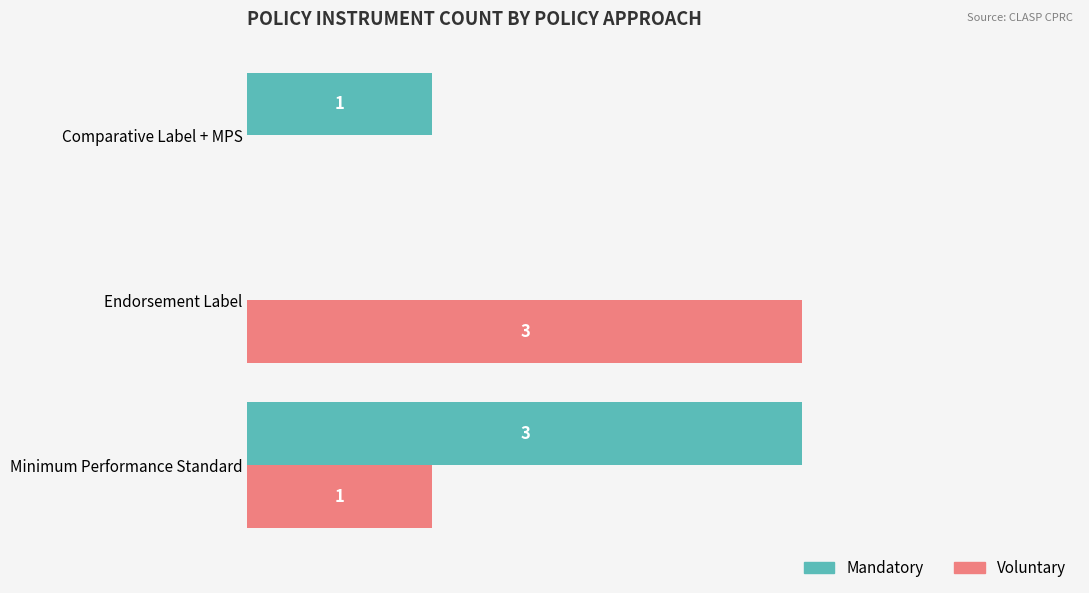

At which category is the sum across all series the highest?

Minimum Performance Standard